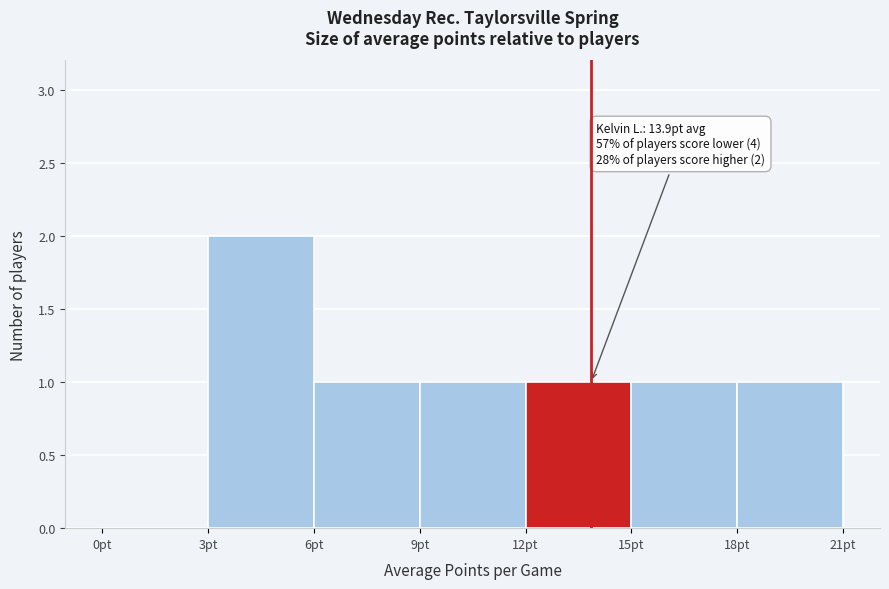

Which range on the x-axis has the tallest bar?

3 to 6